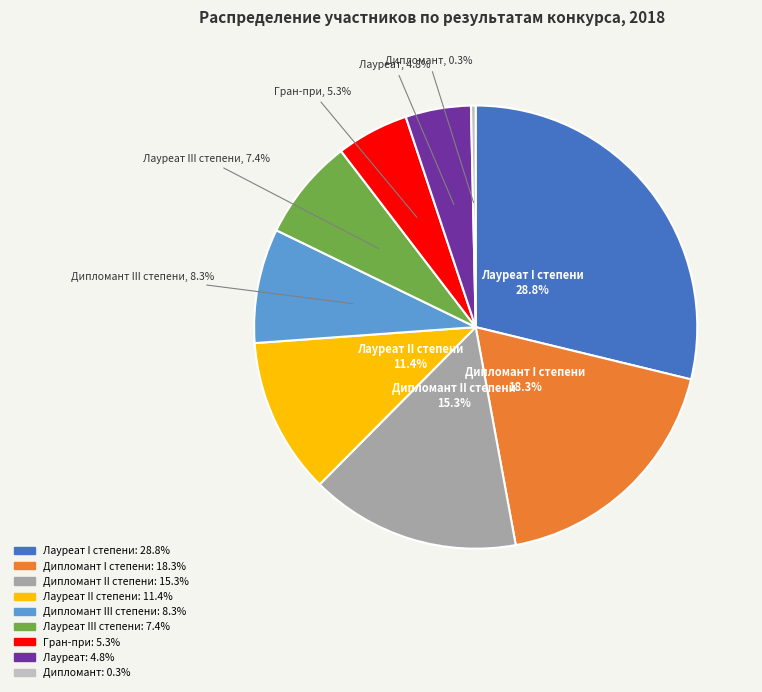

How many segments does this pie chart have?

9